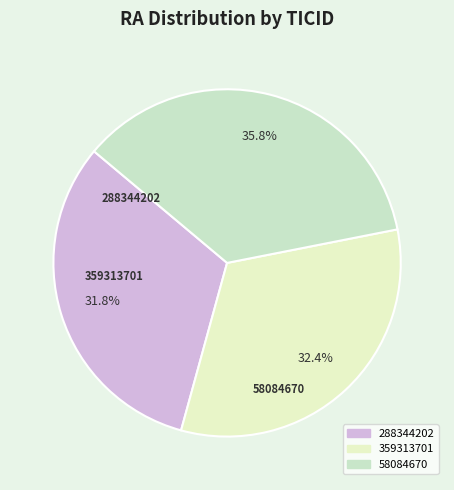

To the nearest percent, what portion does 359313701 represent?

32%